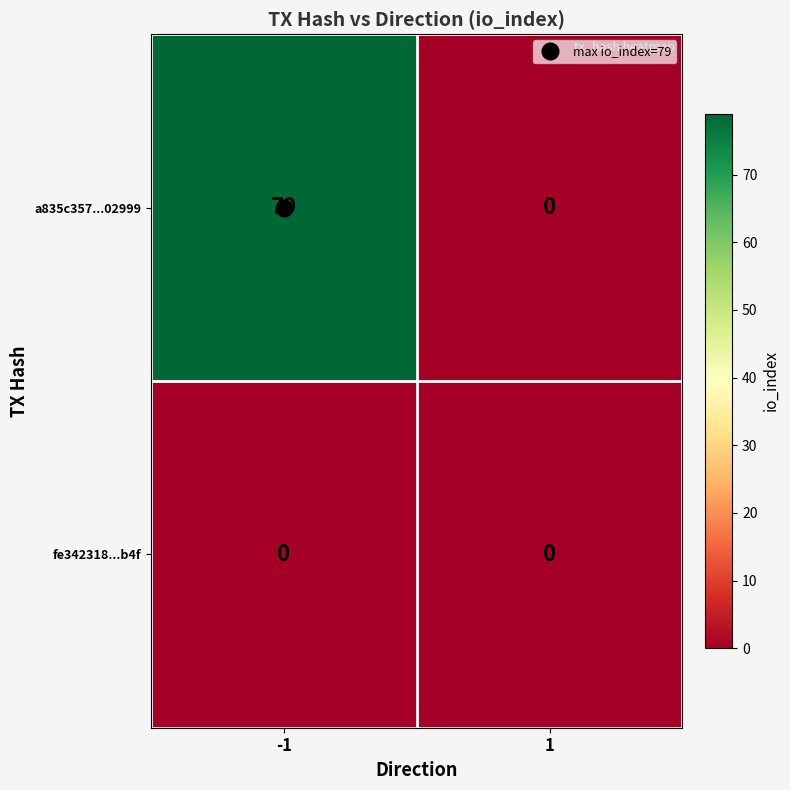

List the series in order of their overall mean, highest first.

a835c357...02999, fe342318...b4f